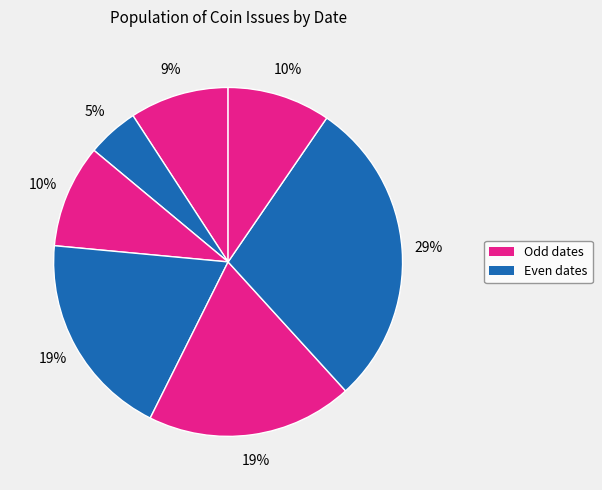

Count the number of slices in the pie.

7